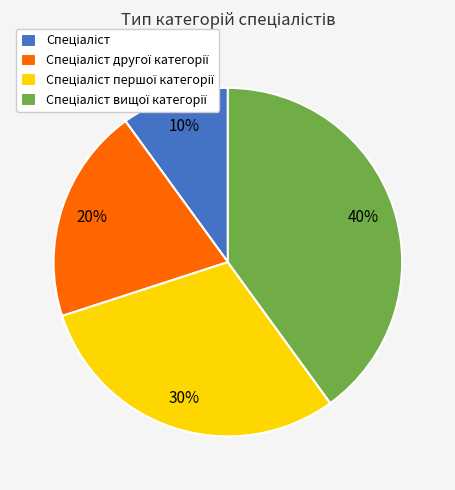

To the nearest percent, what is the difference between the largest and smallest slice percentages?

30%